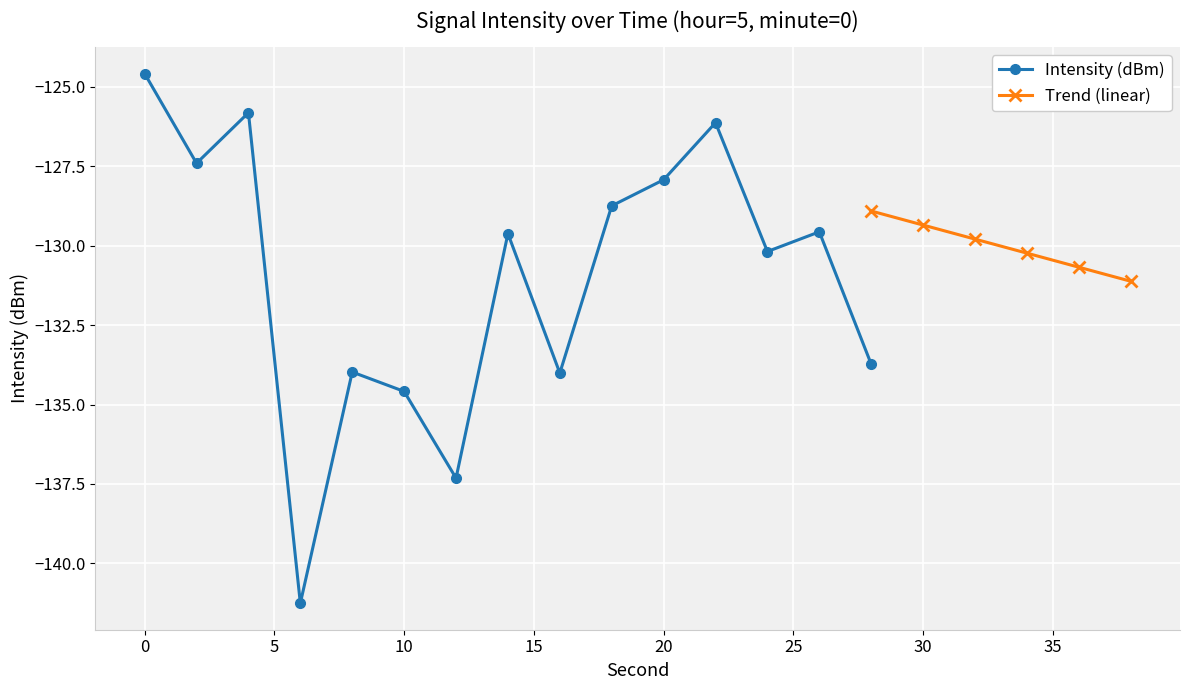

True or false: Intensity (dBm) has more than 1 points higher than both neighbors.

True